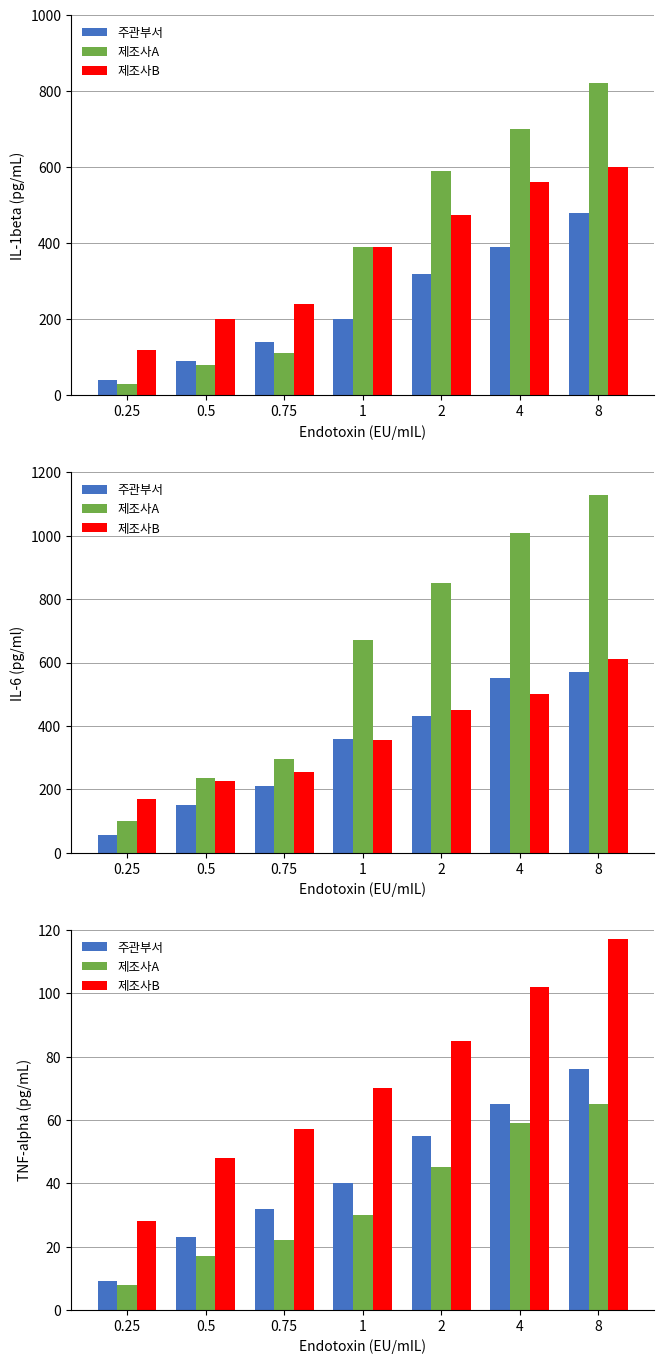

Is the value of 제조사B at 0.75 greater than the value of 주관부서 at 2?

Yes